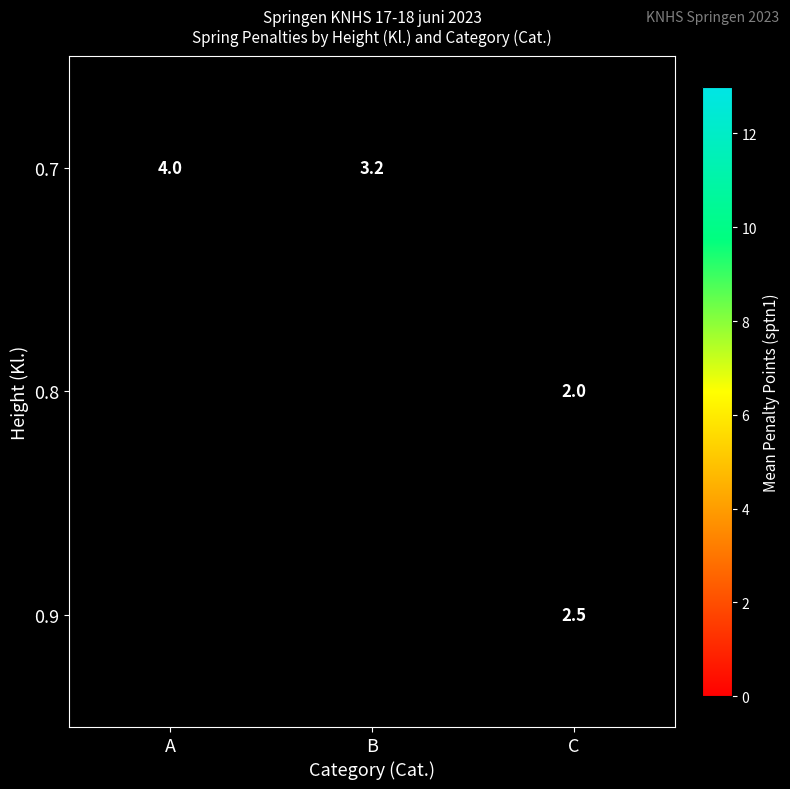

Is it true that 0.9 equals 2.5 at C?

True